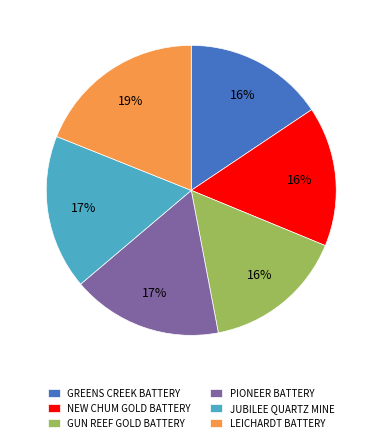

Combined, do NEW CHUM GOLD BATTERY and PIONEER BATTERY account for over 50%?

No